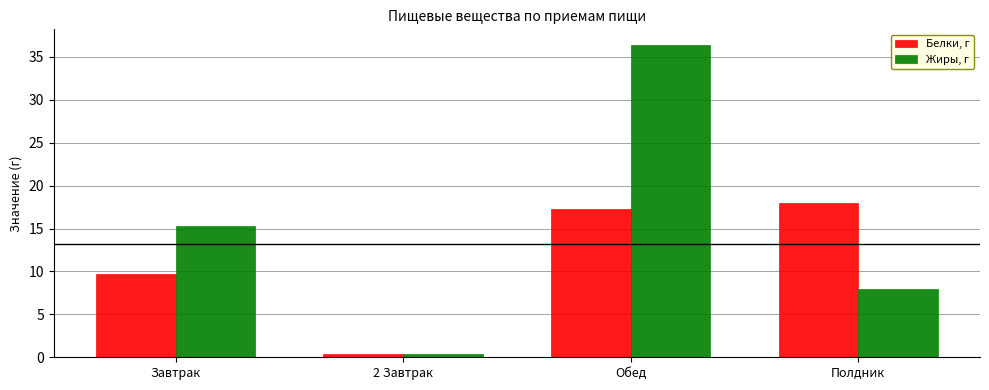

Reading right to left, what are all the values shown in this chart?

Белки, г: 18.0	17.3	0.4	9.7
Жиры, г: 8.0	36.4	0.4	15.3